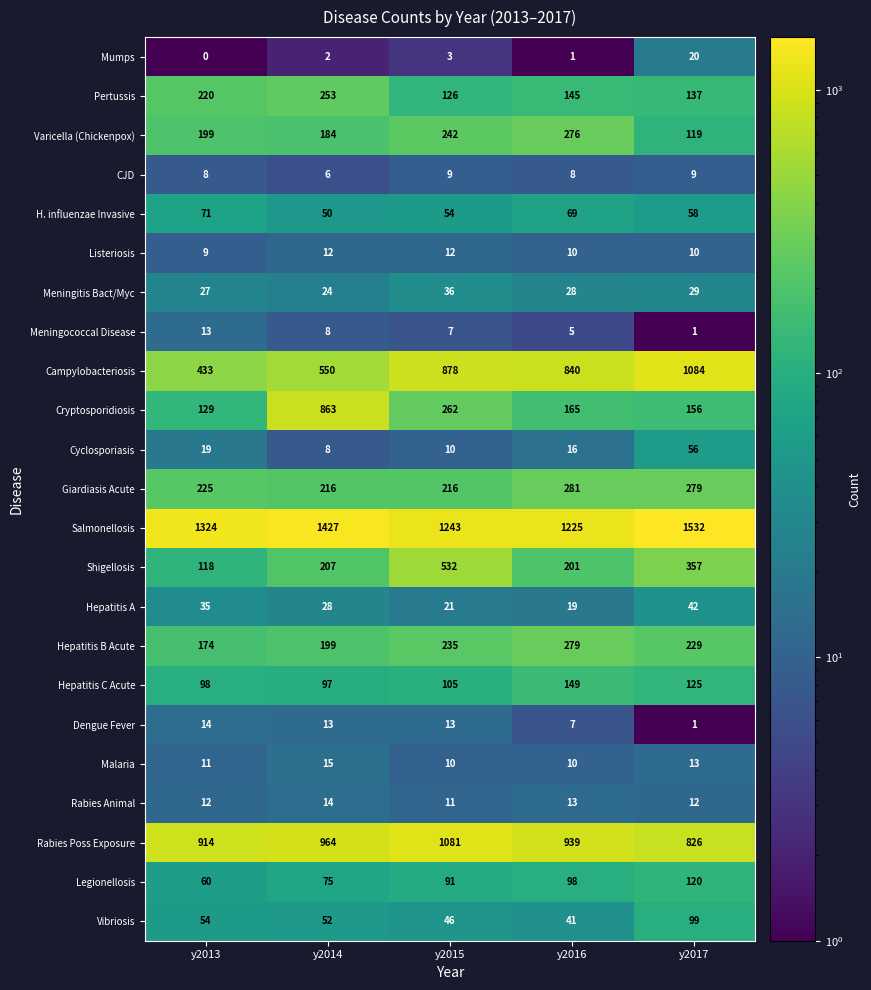

At which label does Pertussis first exceed 145?

y2013